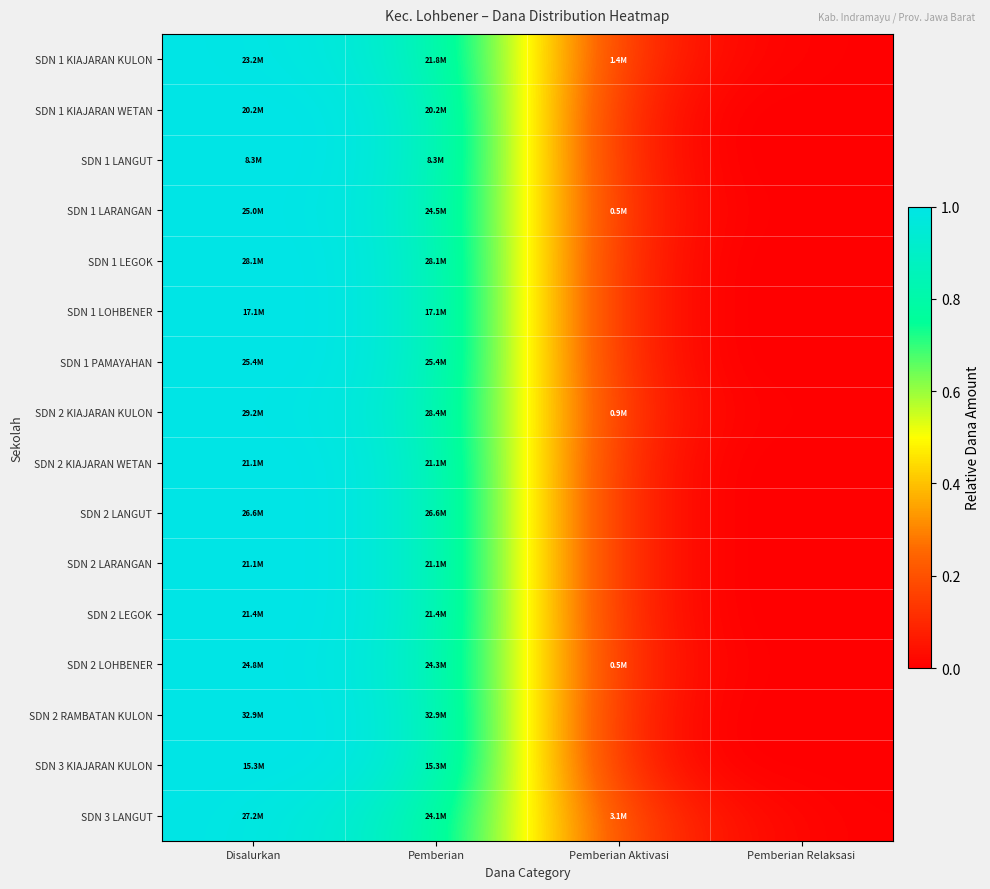

At which category is the sum across all series the highest?

Disalurkan